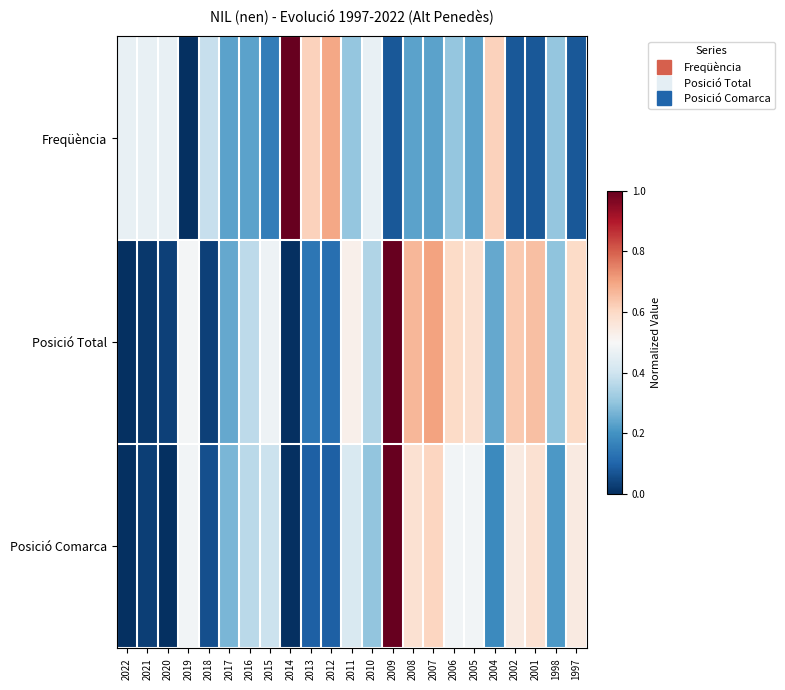

Which category has the lowest value across all series?

2019